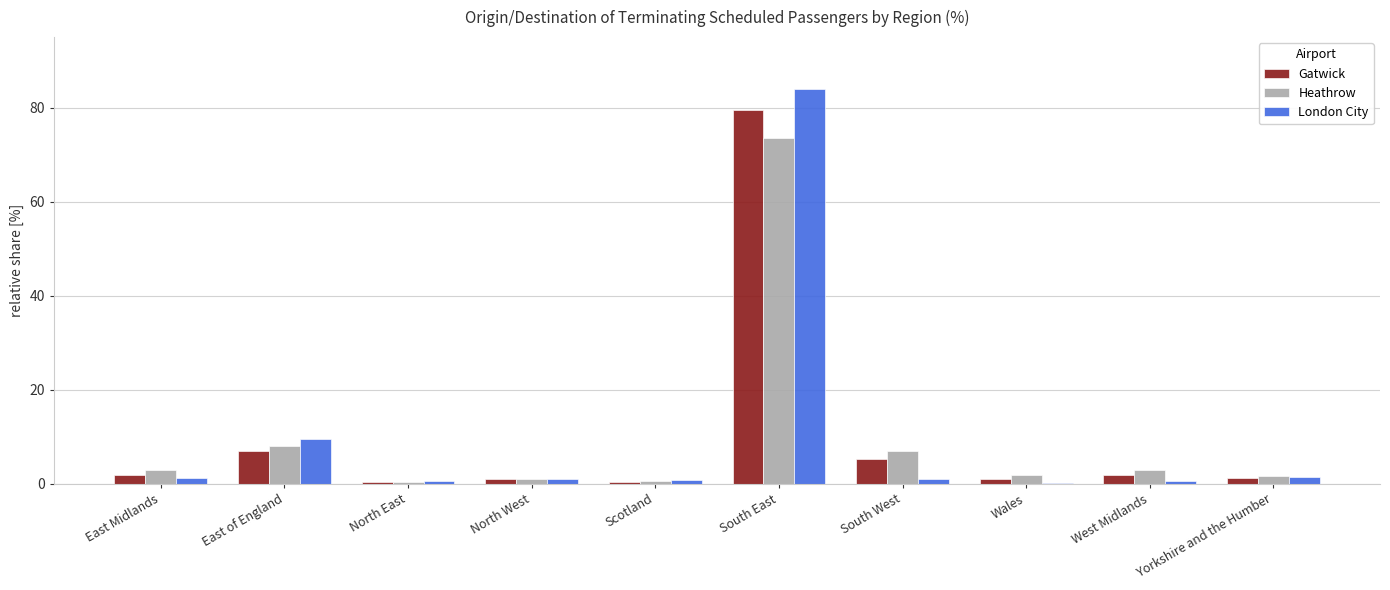

True or false: London City has a value of 9.5 at East of England.

True